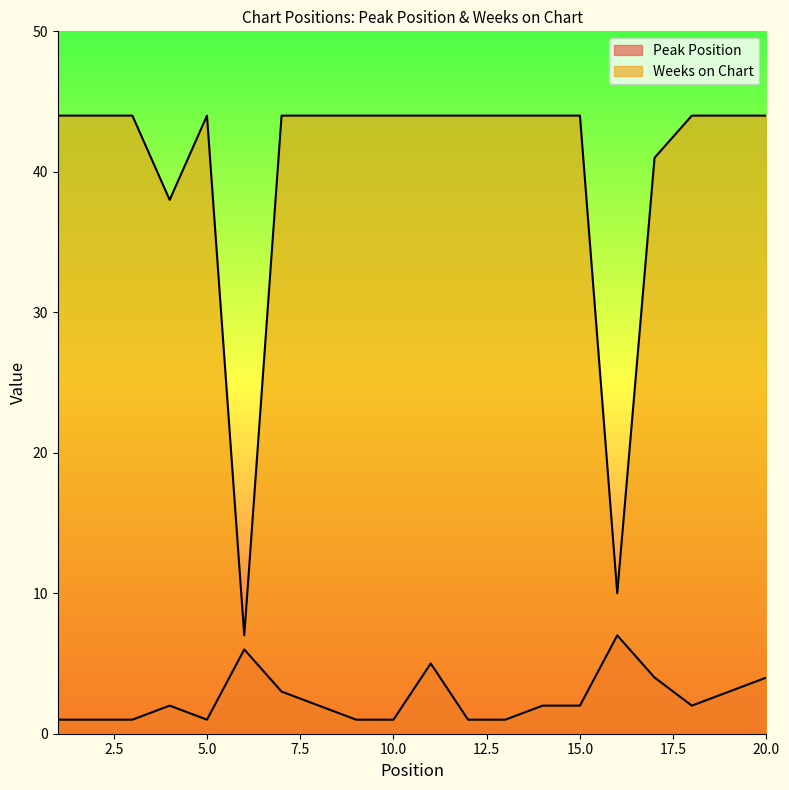

True or false: Peak Position and Weeks on Chart cross at least once.

False